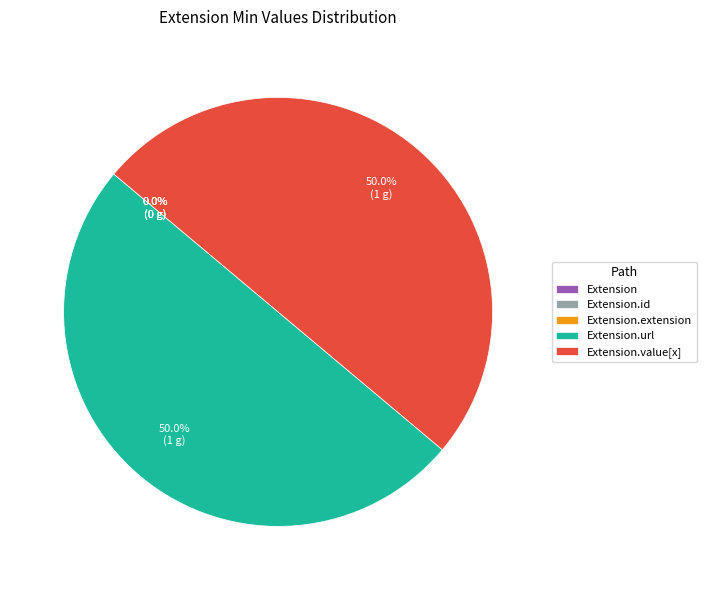

True or false: Extension accounts for 0% of the total.

True